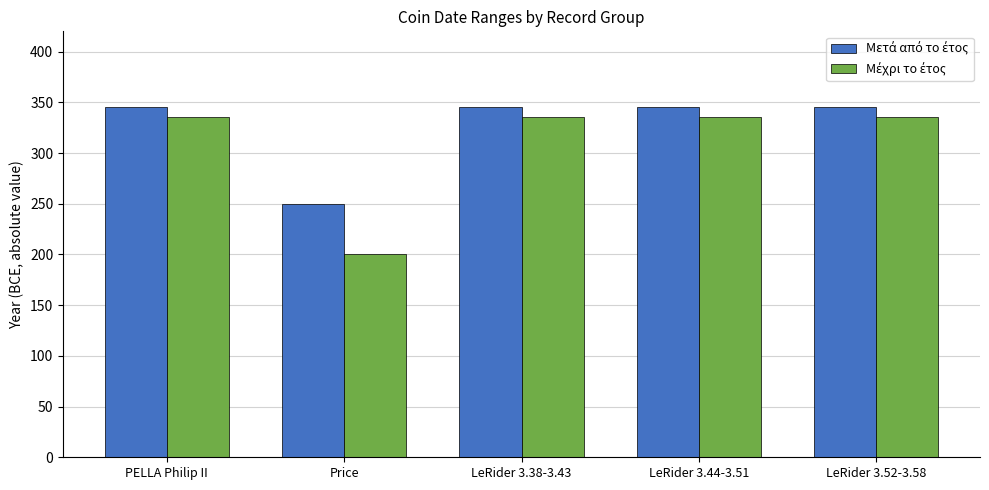

At how many categories does at least one series exceed 270?

4